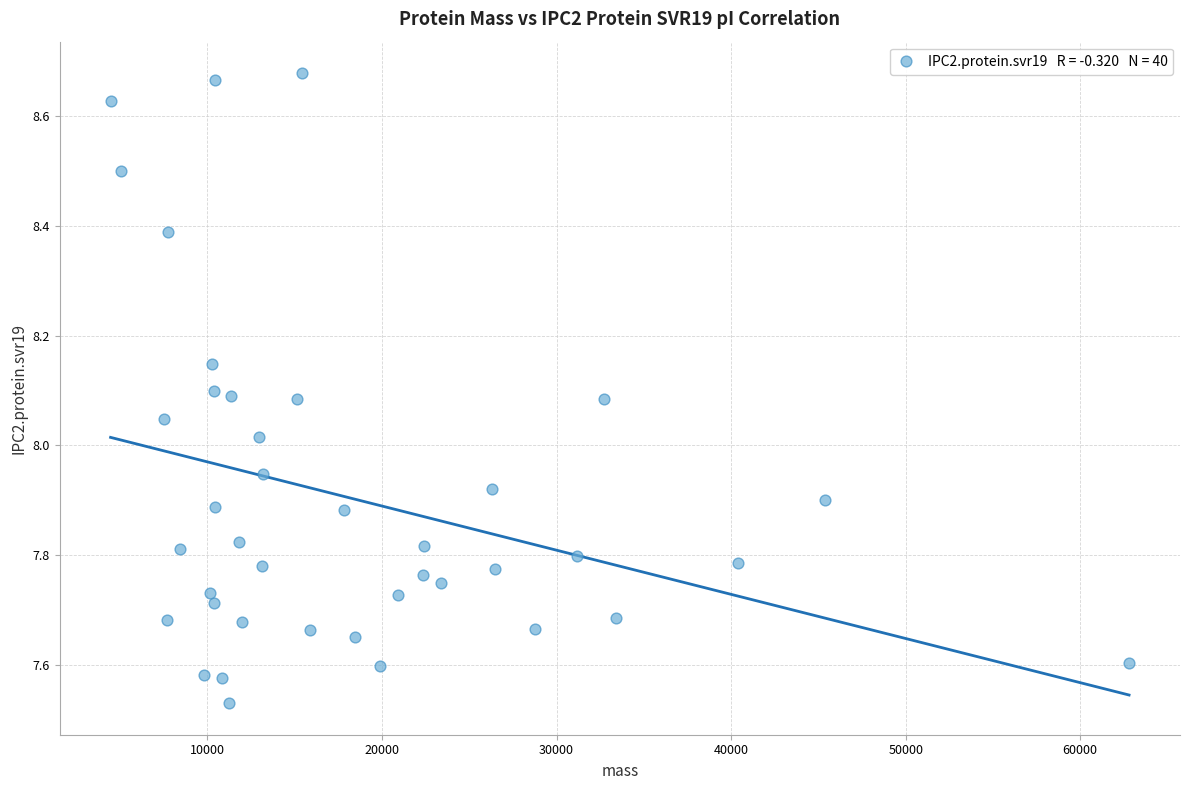

What is the range of Y values (max minus min)?

1.1